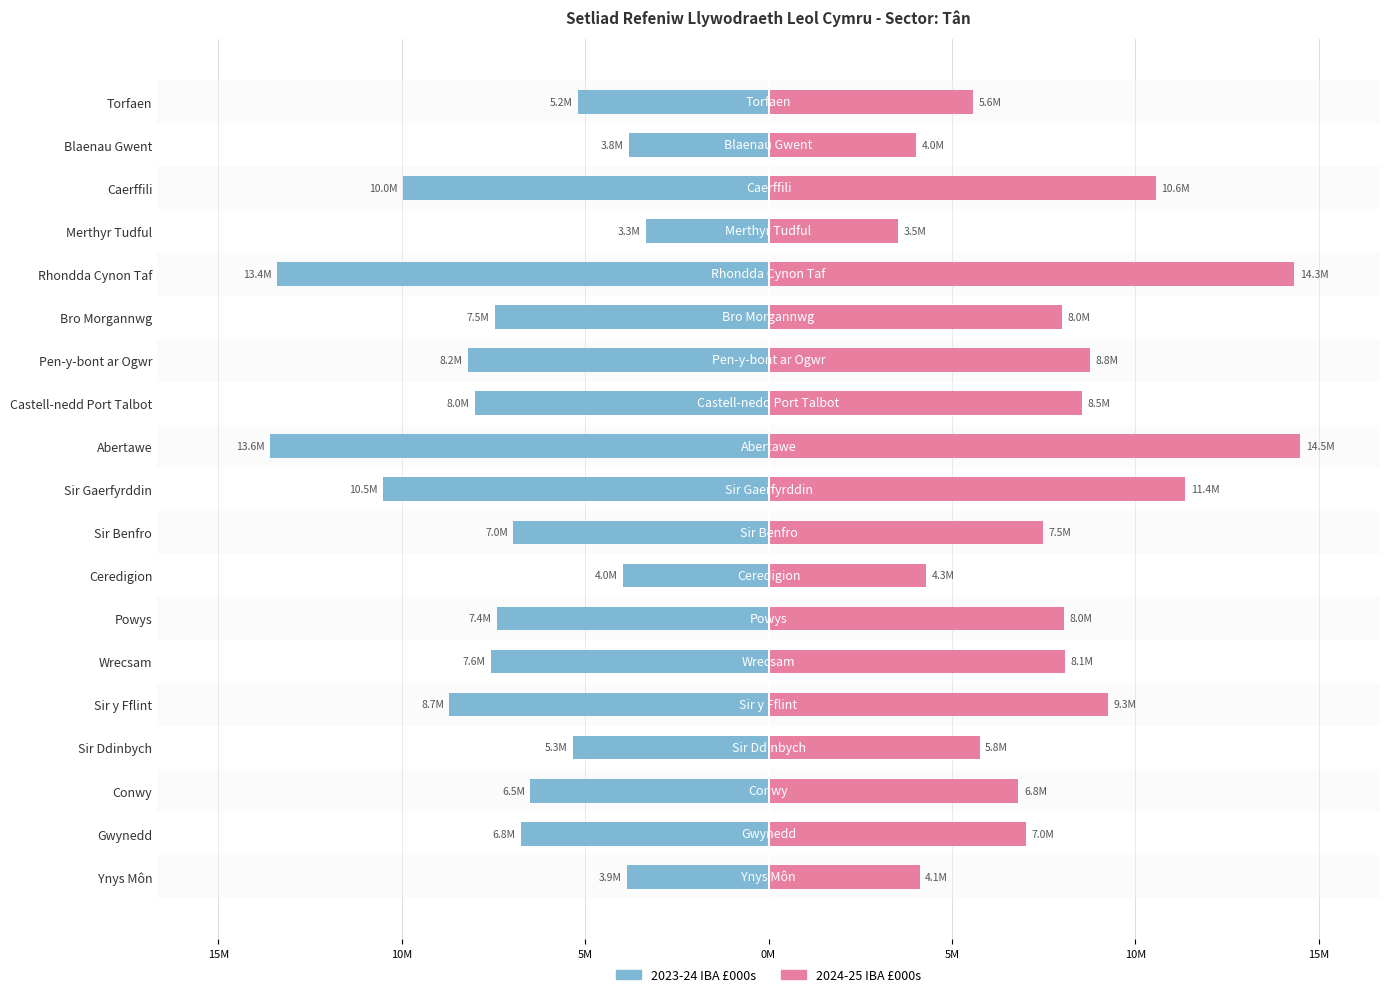

Are the bars horizontal?

Yes